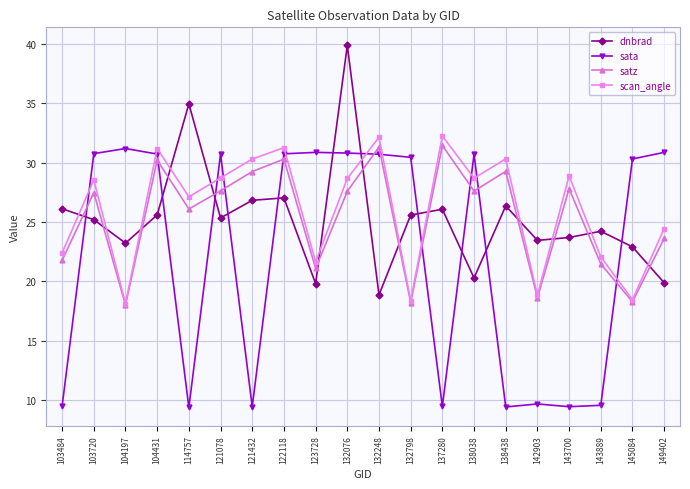

At which category does scan_angle reach its first local valley?

104197